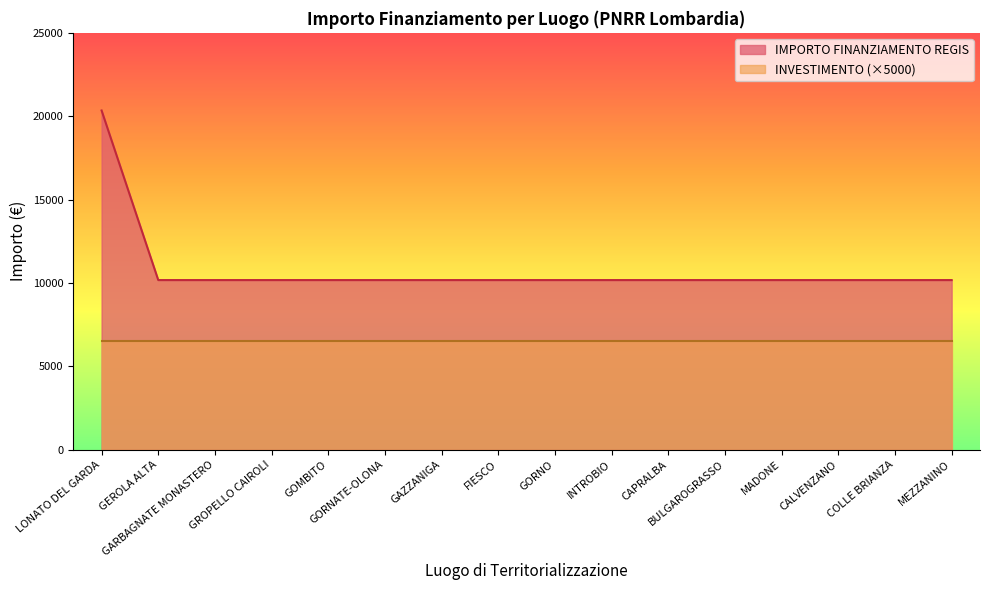

What position from the right is GORNO?

8